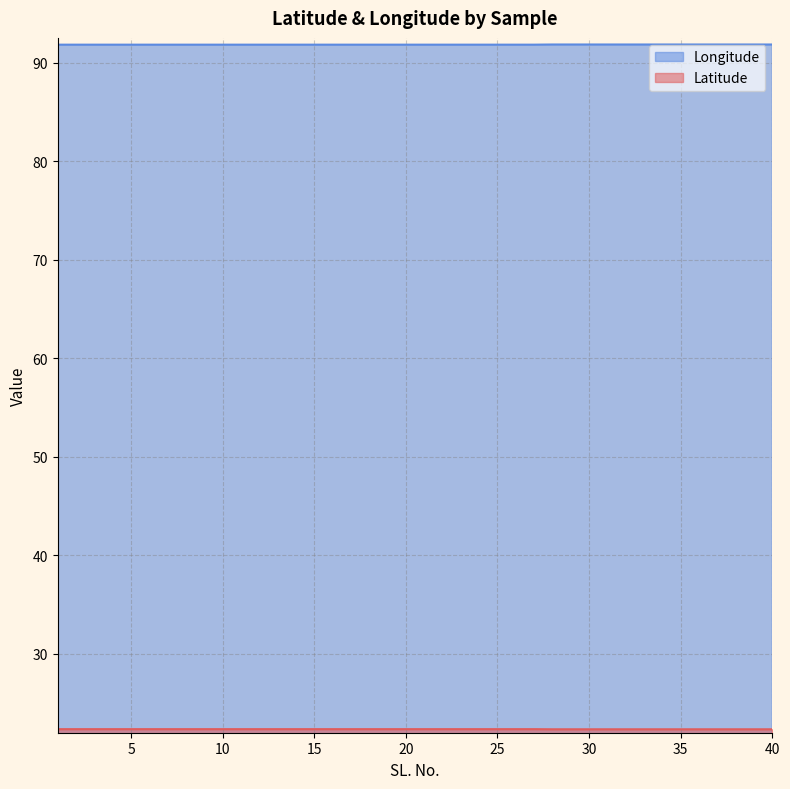

Which series has the largest total across all categories?

Longitude